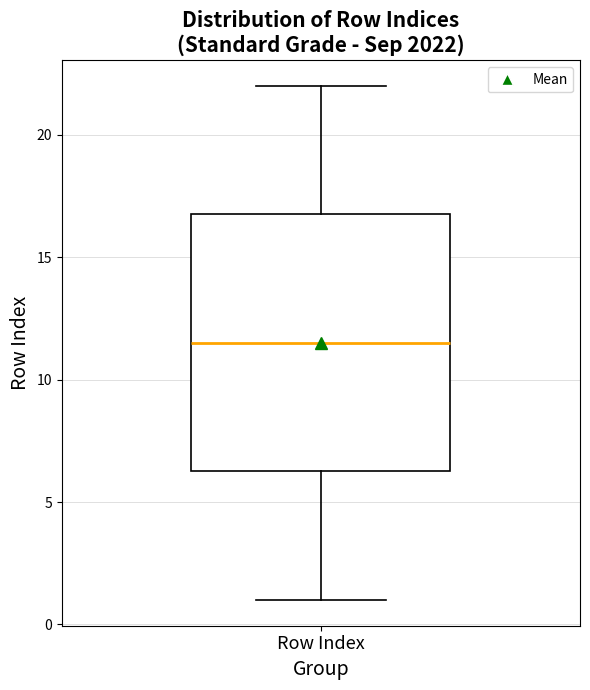

Transcribe this box plot: give where the median line is, the range the box spans, and where the two whiskers end, as read against the y-axis. The values are not printed on the chart, so give them approximately, as read against the axis.

median 11.5, box 6.5 to 17.0, whiskers 1.0 to 22.0